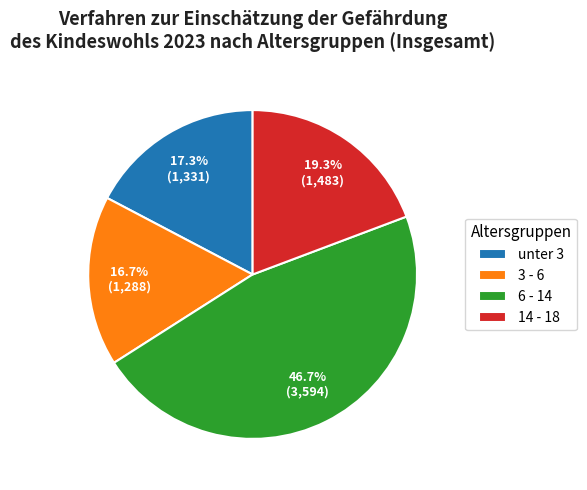

Rank the categories by value from lowest to highest.

3 - 6, unter 3, 14 - 18, 6 - 14